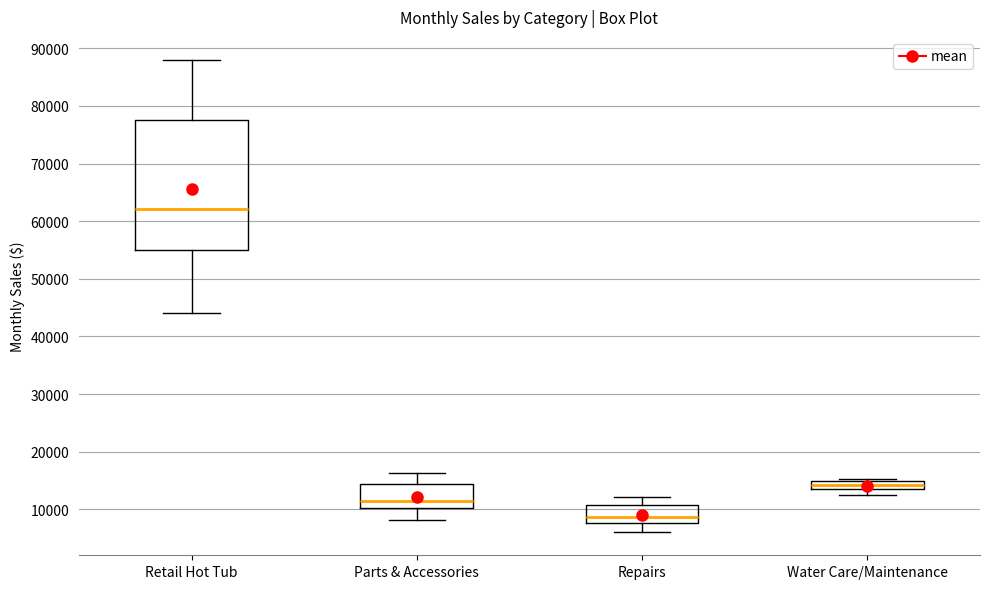

Which box's median line is the lowest?

Repairs